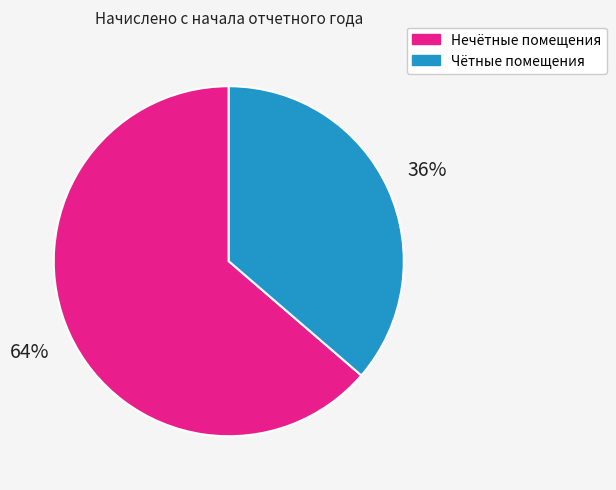

Is there any slice that represents more than half of the pie?

Yes